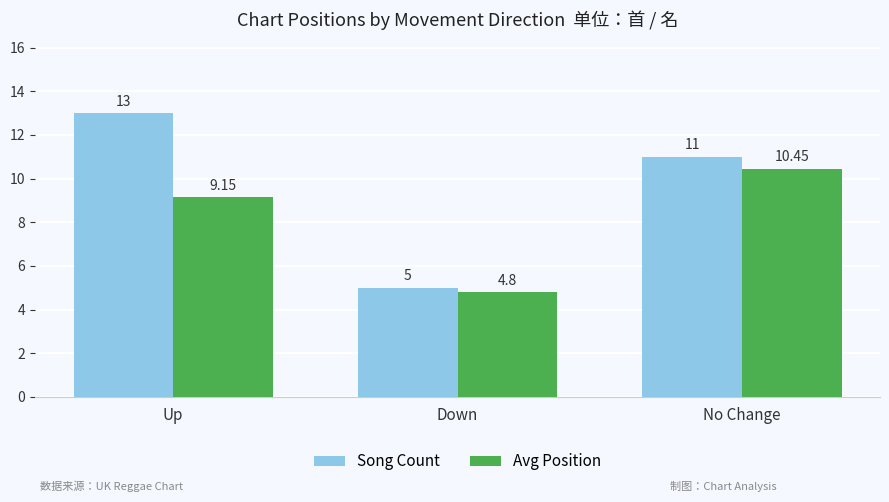

At which label does Song Count first exceed 11?

Up